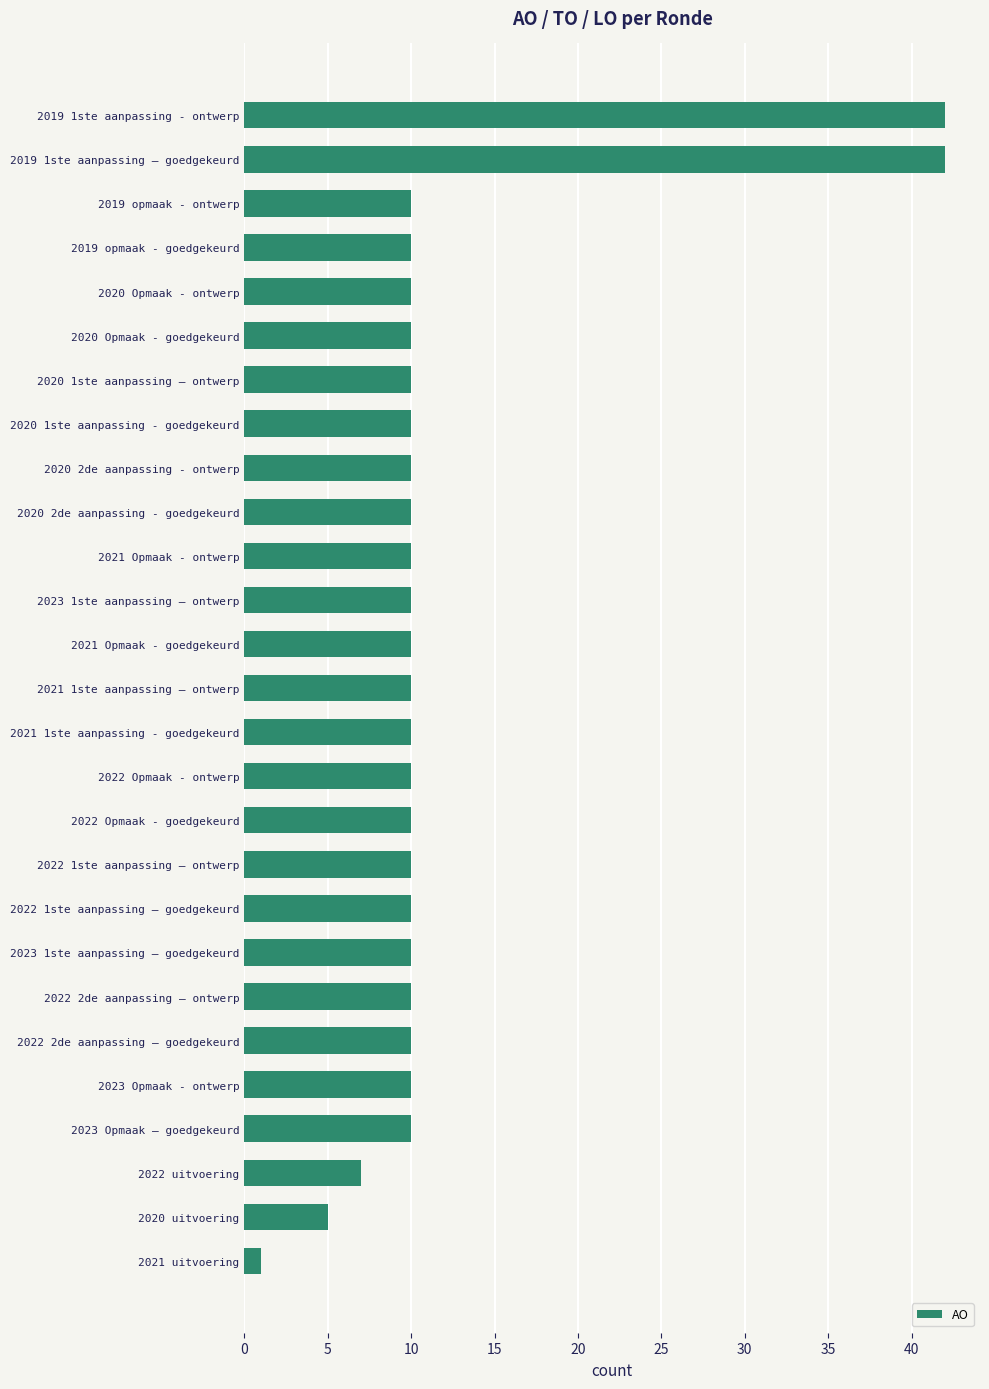

Approximately how many times larger is the value at 2019 opmaak - ontwerp compared to 2023 1ste aanpassing – goedgekeurd?

1.0